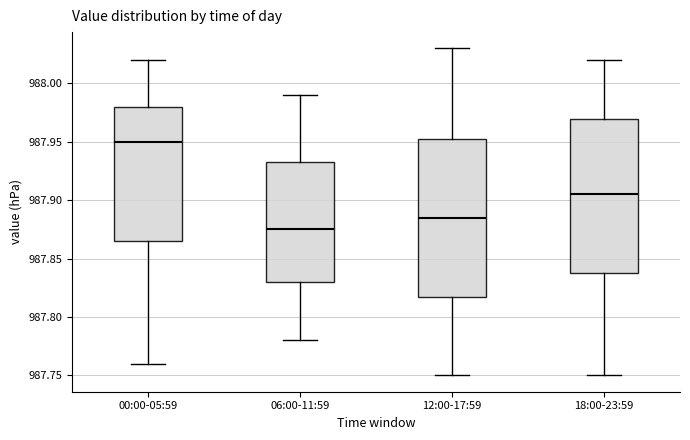

Which box has the highest median line?

00:00-05:59